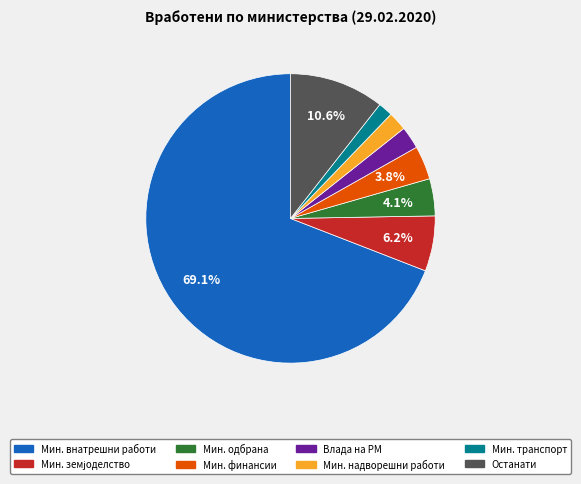

Is the sum of Мин. финансии and Мин. внатрешни работи greater than half?

Yes